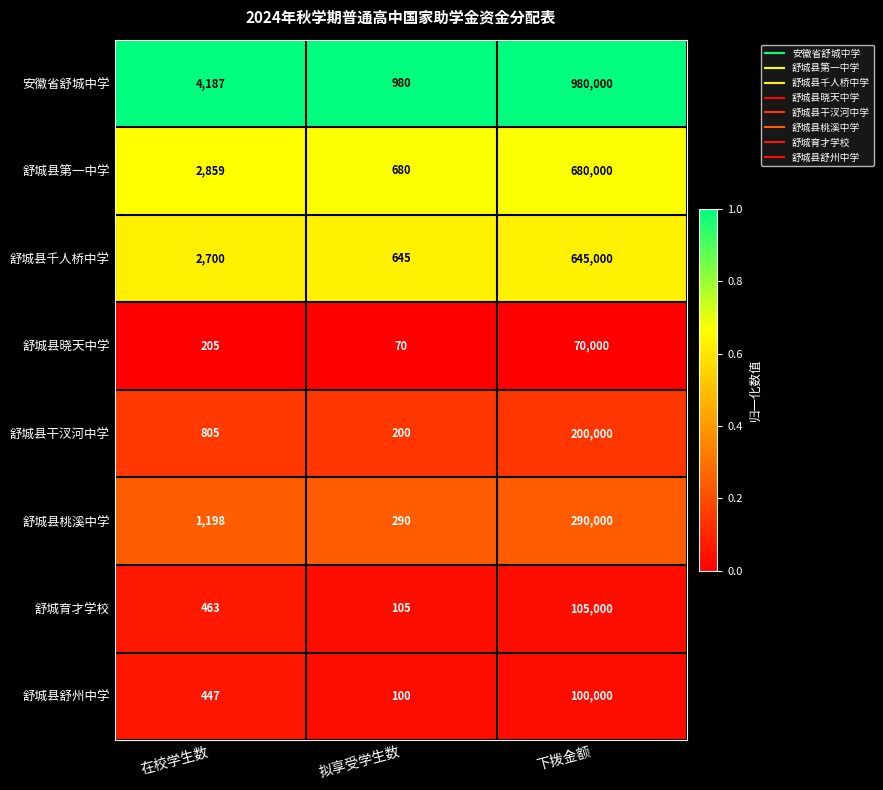

Reading right to left, extract all data points from this chart.

安徽省舒城中学: 下拨金额=980000	拟享受学生数=980	在校学生数=4187
舒城县第一中学: 下拨金额=680000	拟享受学生数=680	在校学生数=2859
舒城县千人桥中学: 下拨金额=645000	拟享受学生数=645	在校学生数=2700
舒城县晓天中学: 下拨金额=70000	拟享受学生数=70	在校学生数=205
舒城县干汊河中学: 下拨金额=200000	拟享受学生数=200	在校学生数=805
舒城县桃溪中学: 下拨金额=290000	拟享受学生数=290	在校学生数=1198
舒城育才学校: 下拨金额=105000	拟享受学生数=105	在校学生数=463
舒城县舒州中学: 下拨金额=100000	拟享受学生数=100	在校学生数=447